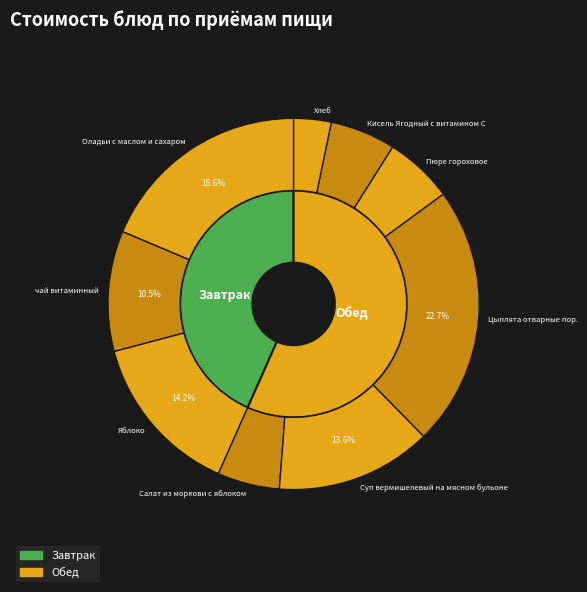

To the nearest percent, what portion does Цыплята отварные пор. represent?

23%